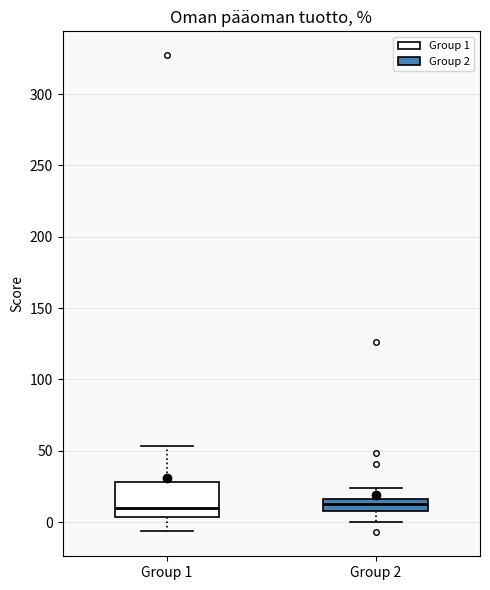

Which box is the tallest, from its lower edge to its upper edge?

Group 1